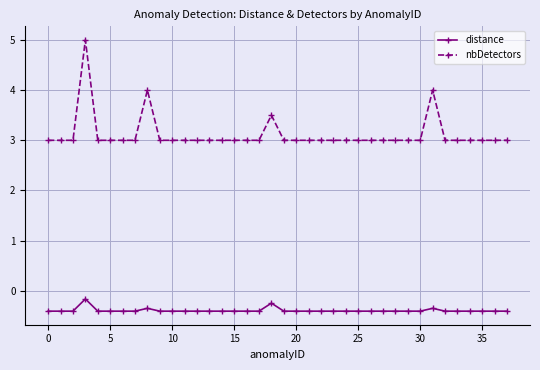

List the series in order of their peak value, lowest first.

distance, nbDetectors